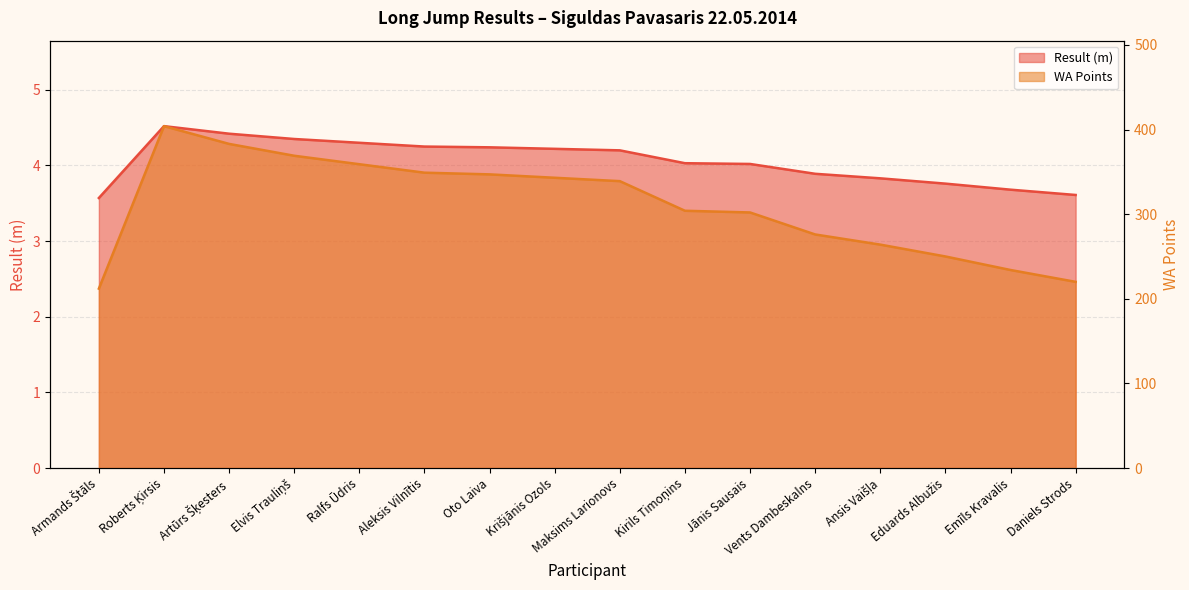

What is the difference between the maximum and second lowest values in the WA Points series?

184.0